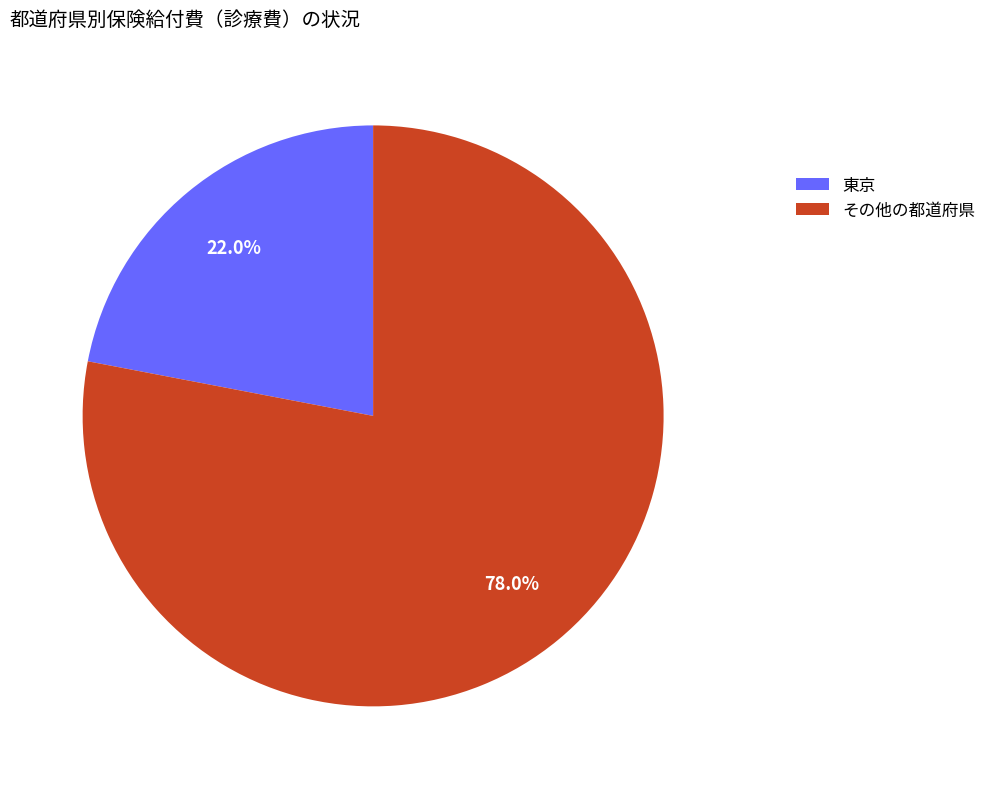

What is the smallest slice in the pie chart?

東京